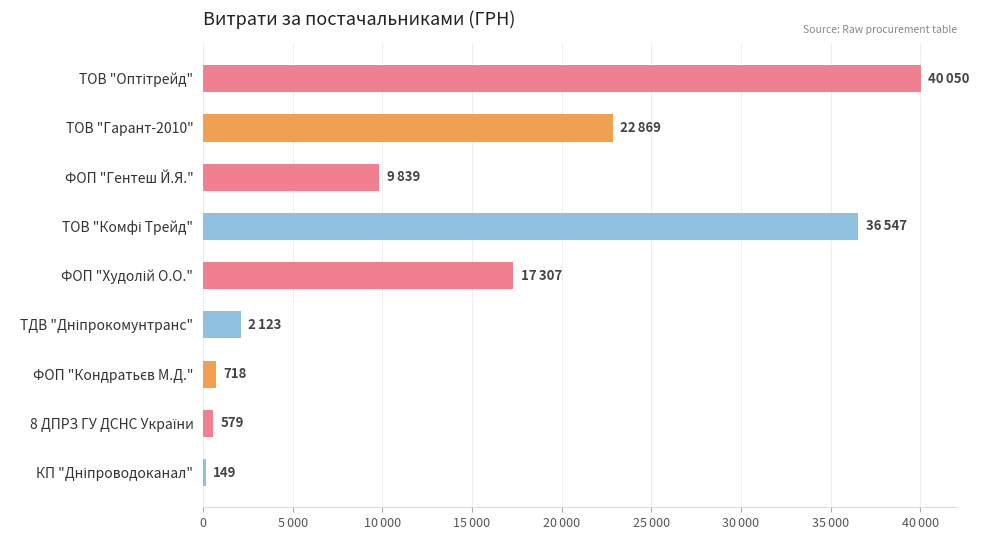

Are the bars horizontal?

Yes